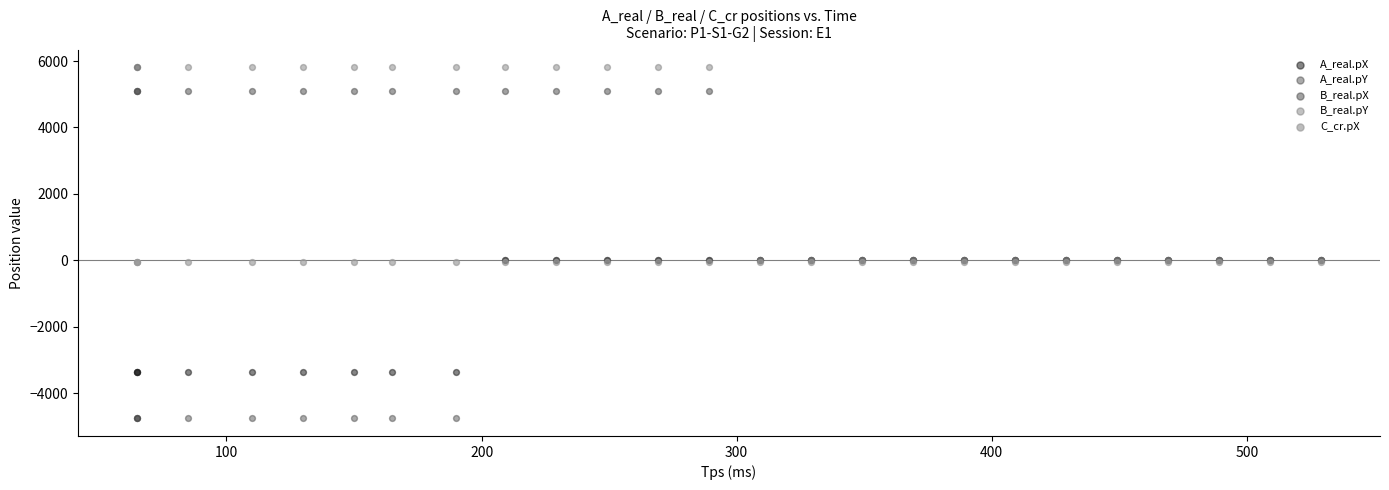

What are all the series names shown in the legend?

A_real.pX, A_real.pY, B_real.pX, B_real.pY, C_cr.pX